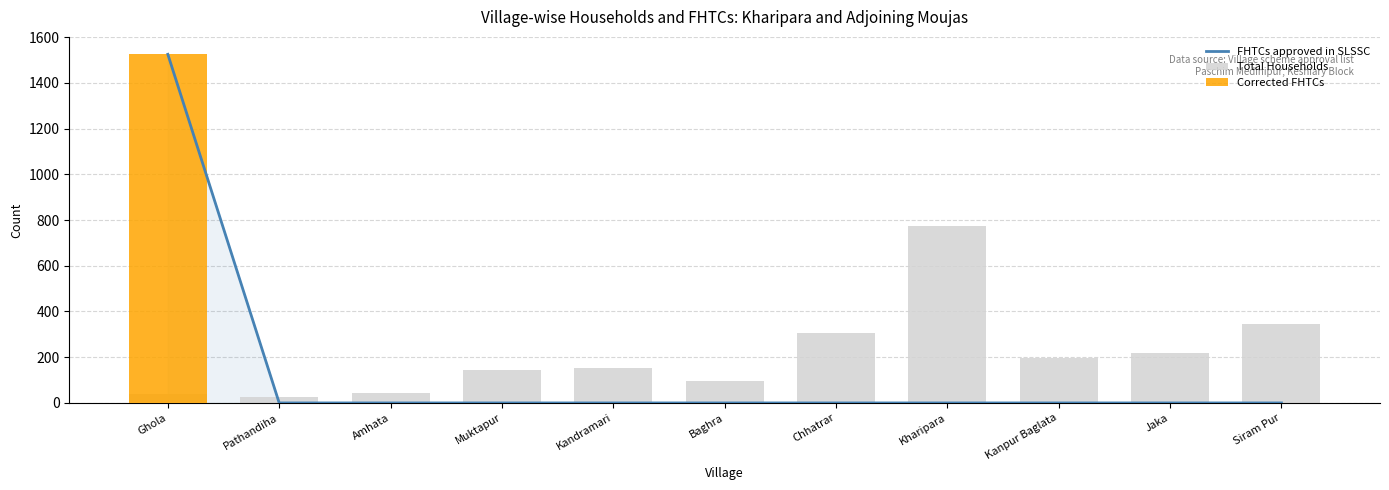

Which series has the largest range (max minus min)?

FHTCs approved in SLSSC